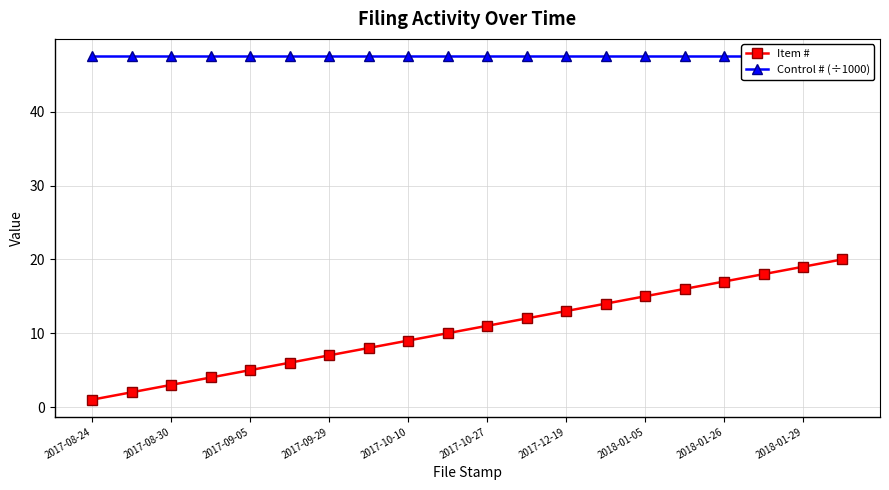

The value of Item # at 2018-01-26 is 4. True or false?

False